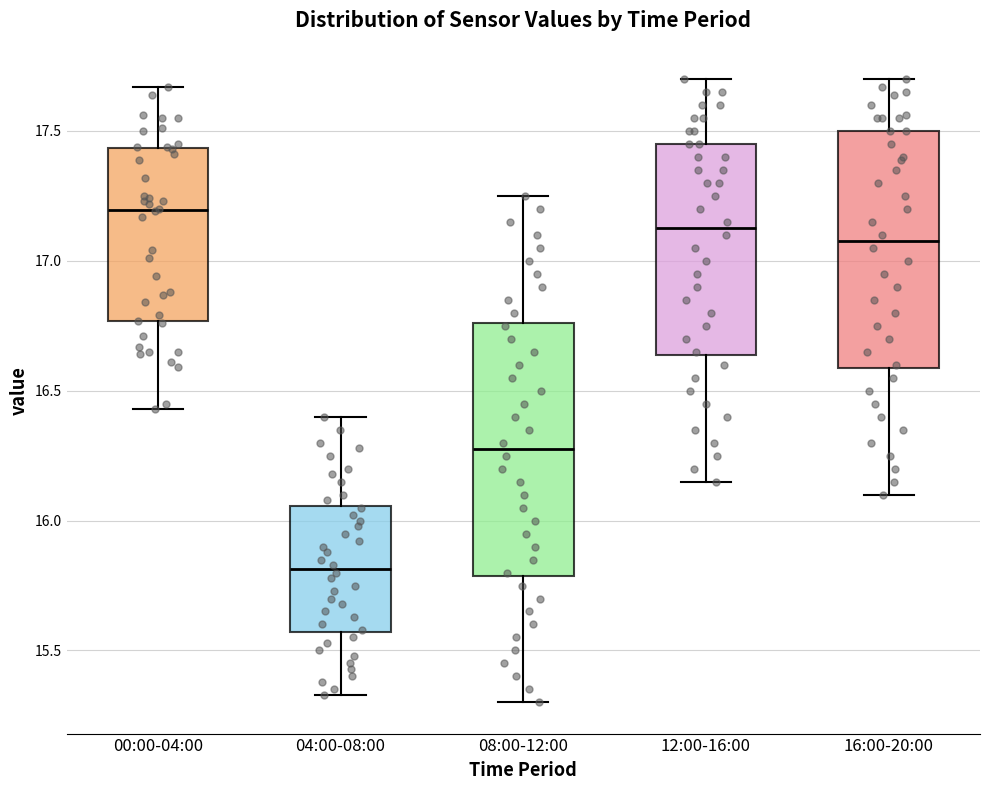

Where does the lower whisker of the box for 08:00-12:00 end on the y-axis? The values are not printed on the chart, so give them approximately, as read against the axis.

15.30